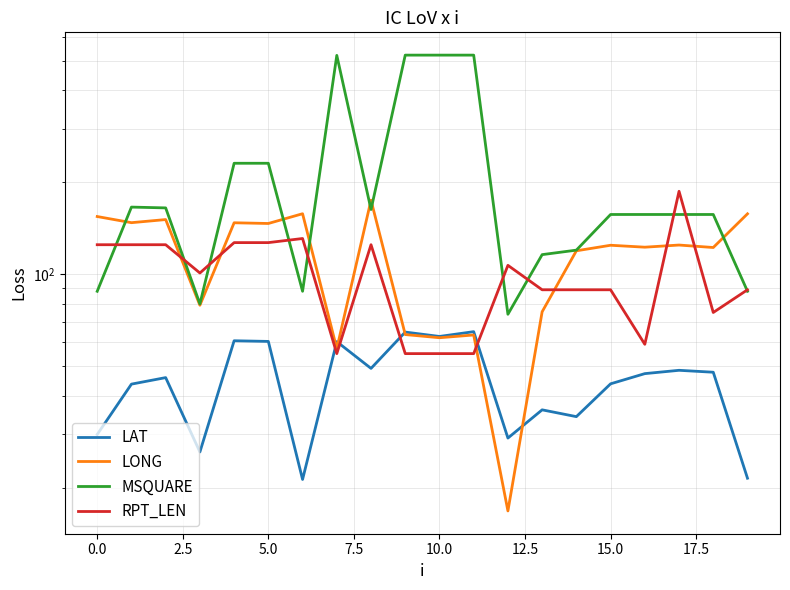

What is the maximum value shown in the chart?

522.0